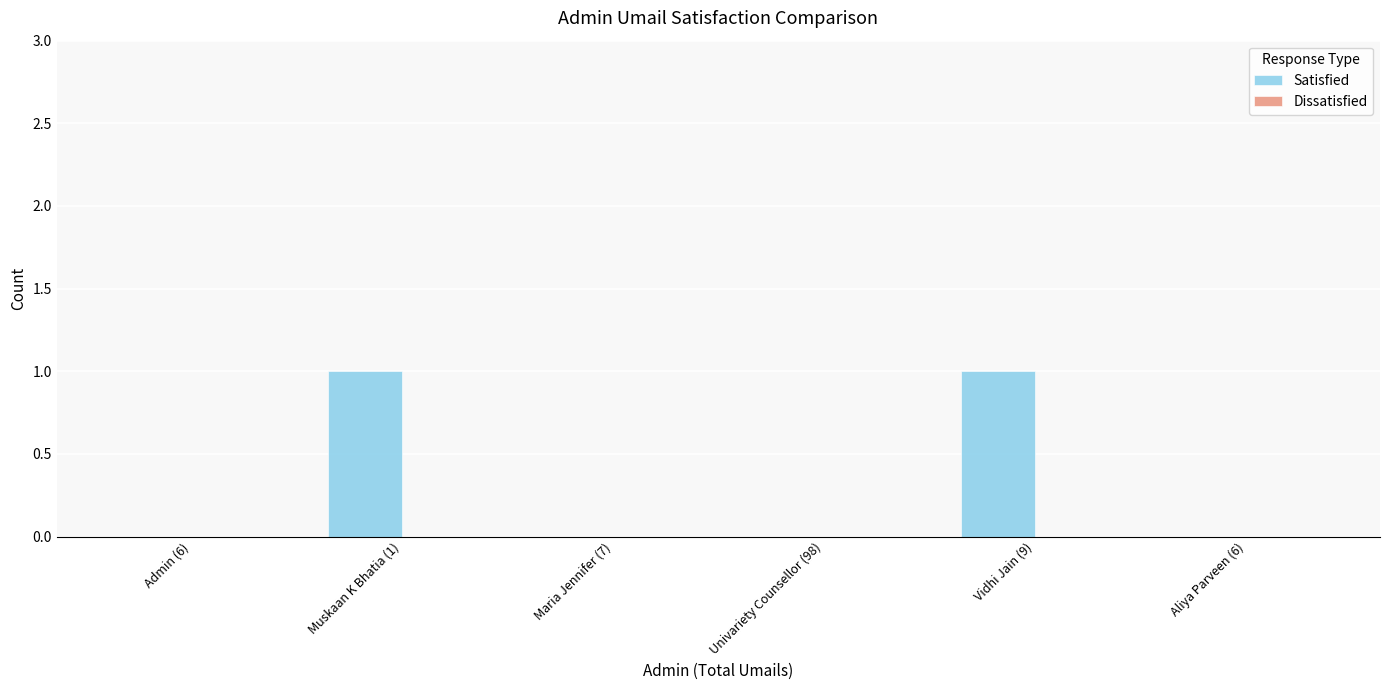

Which has a higher value, Aliya Parveen (6) or Muskaan K Bhatia (1)?

Muskaan K Bhatia (1)